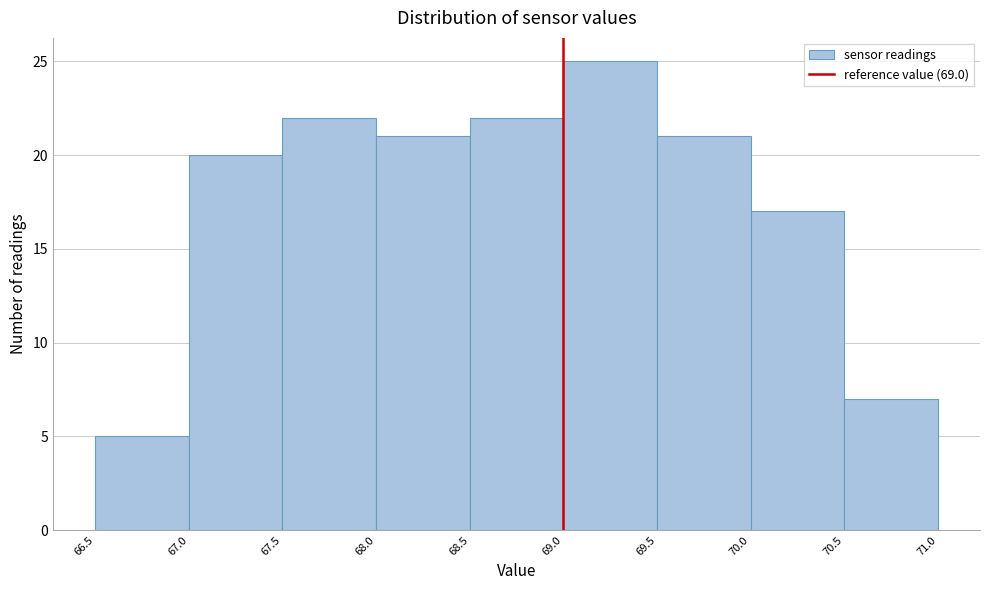

Reading left to right, transcribe this chart: for each bar, give the range it covers on the x-axis and its height. The values are not printed on the chart, so give them approximately, as read against the axis.

66.5 to 67.0: 5
67.0 to 67.5: 20
67.5 to 68.0: 22
68.0 to 68.5: 21
68.5 to 69.0: 22
69.0 to 69.5: 25
69.5 to 70.0: 21
70.0 to 70.5: 17
70.5 to 71.0: 7